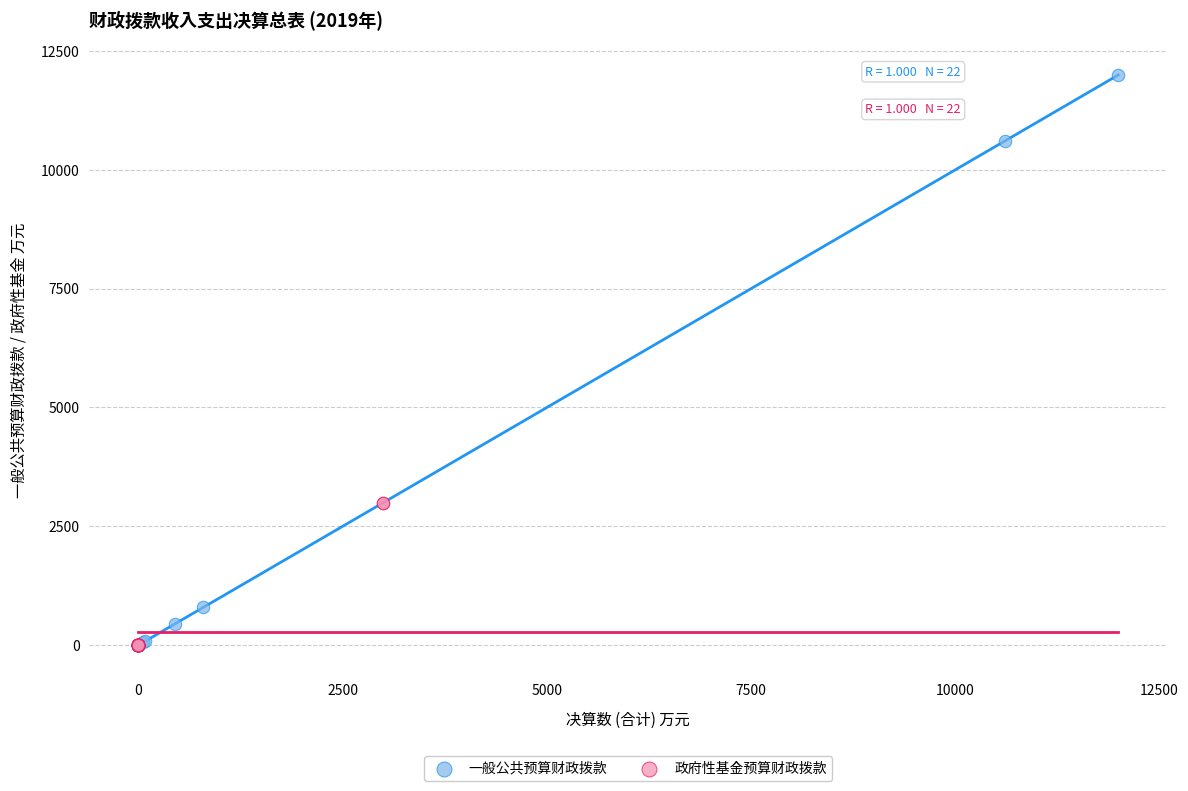

Which series reaches the maximum Y coordinate?

一般公共预算财政拨款